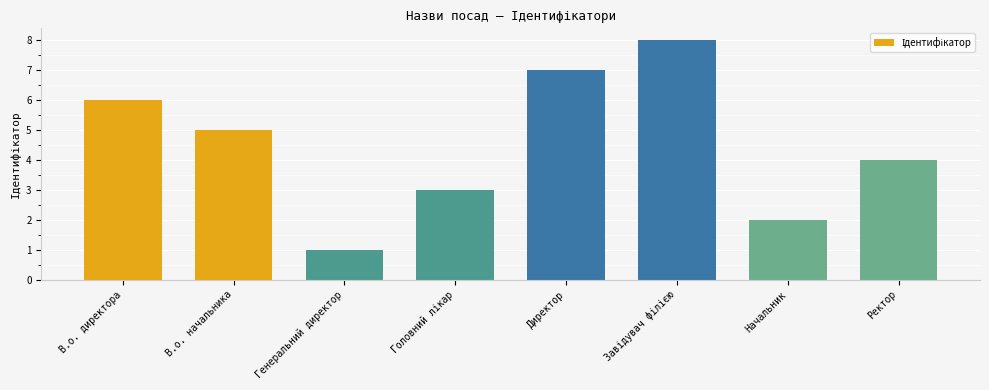

Read the value at В.о. начальника.

5